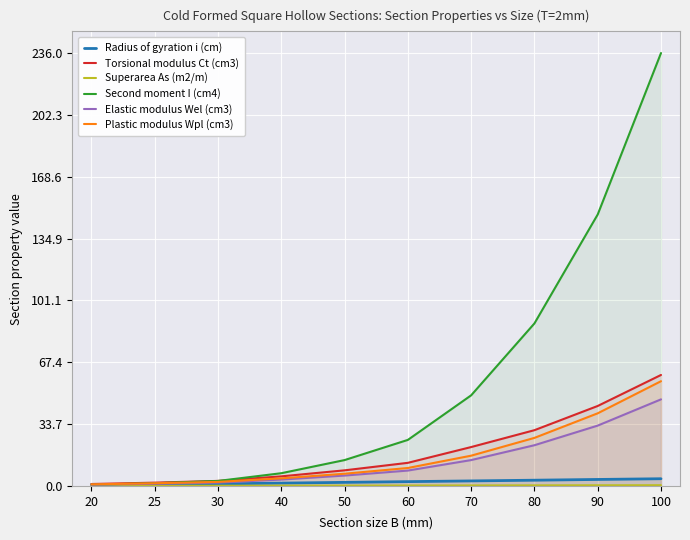

List the labels in order of Torsional modulus Ct (cm3) value, smallest first.

20, 25, 30, 40, 50, 60, 70, 80, 90, 100